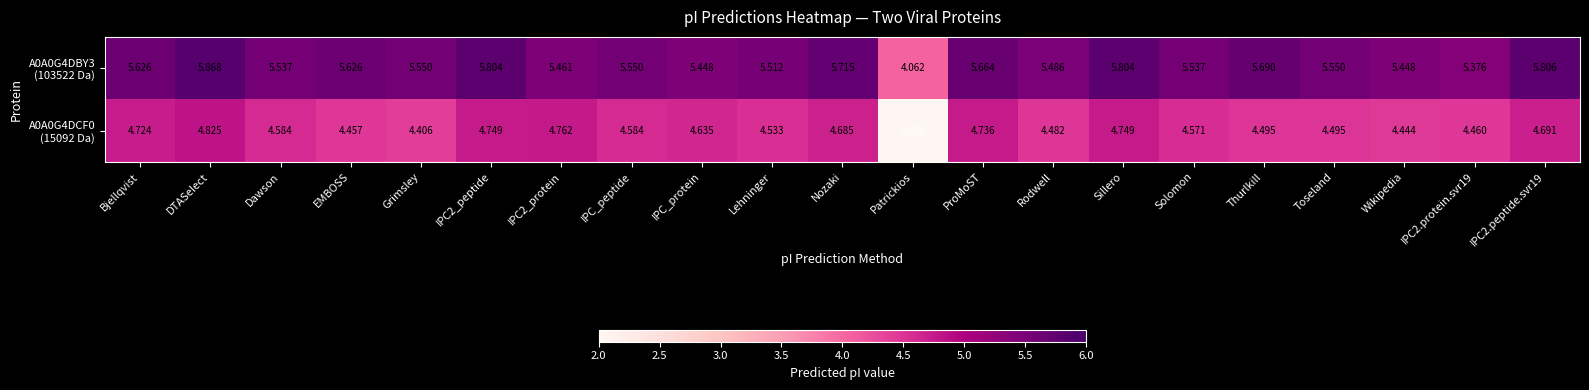

At which category does the chart reach its peak across all series?

DTASelect